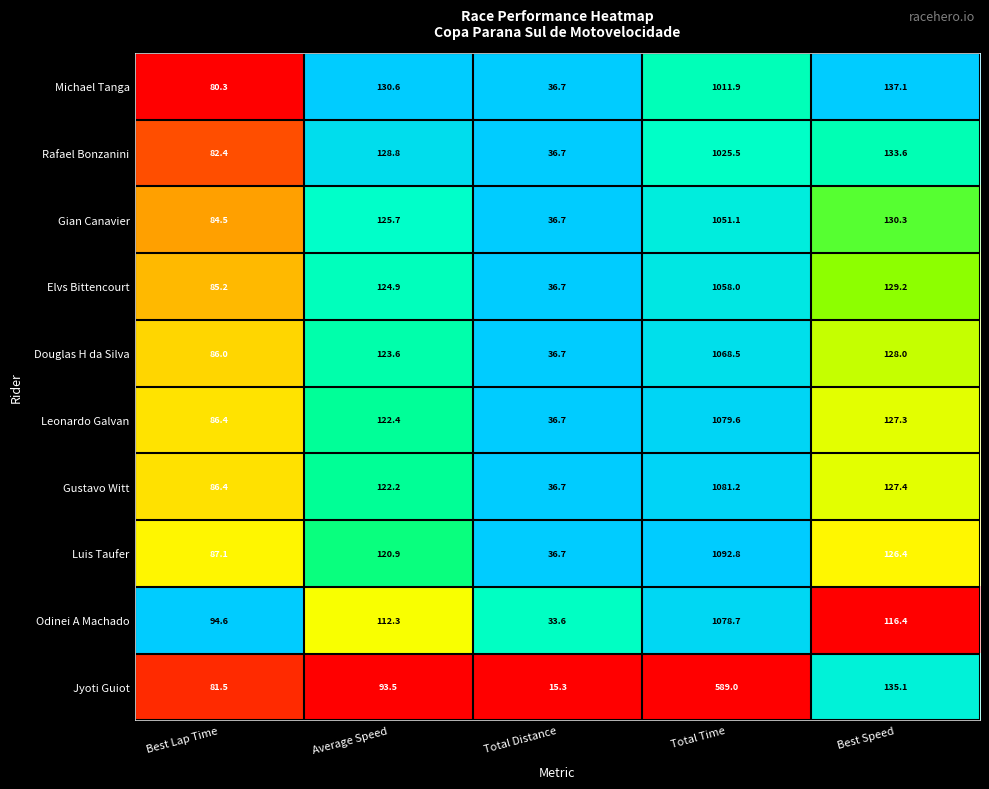

Which series has the largest range (max minus min)?

Luis Taufer